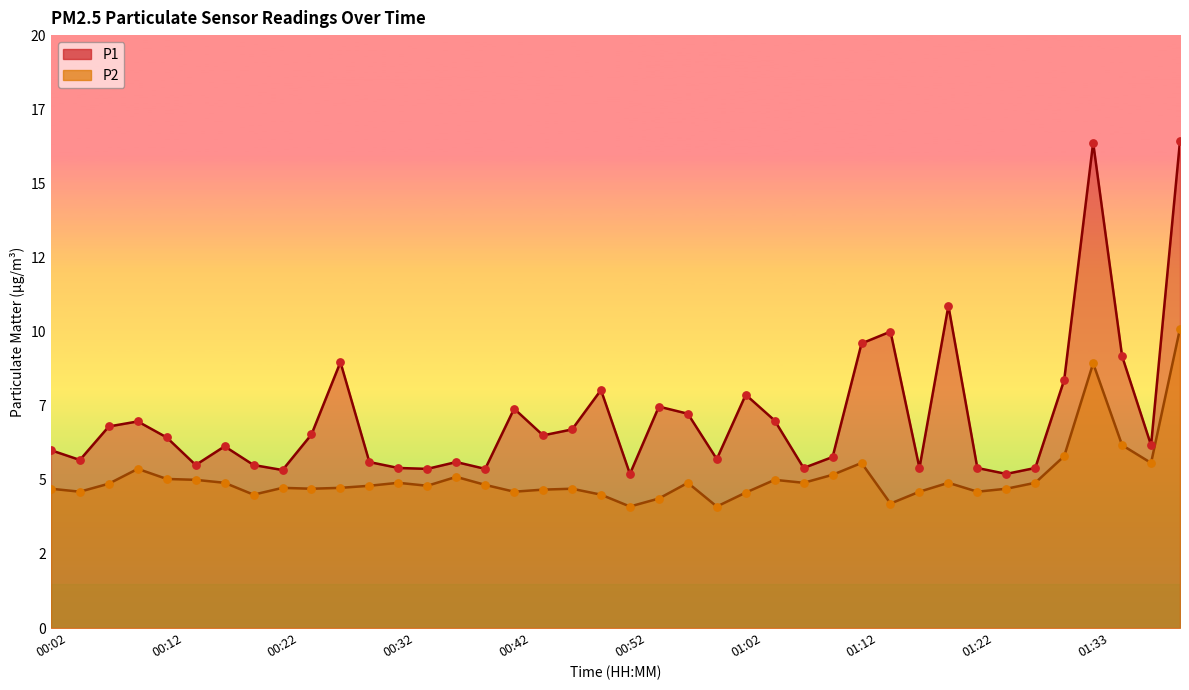

What is the total value across all series at 01:10?

10.9